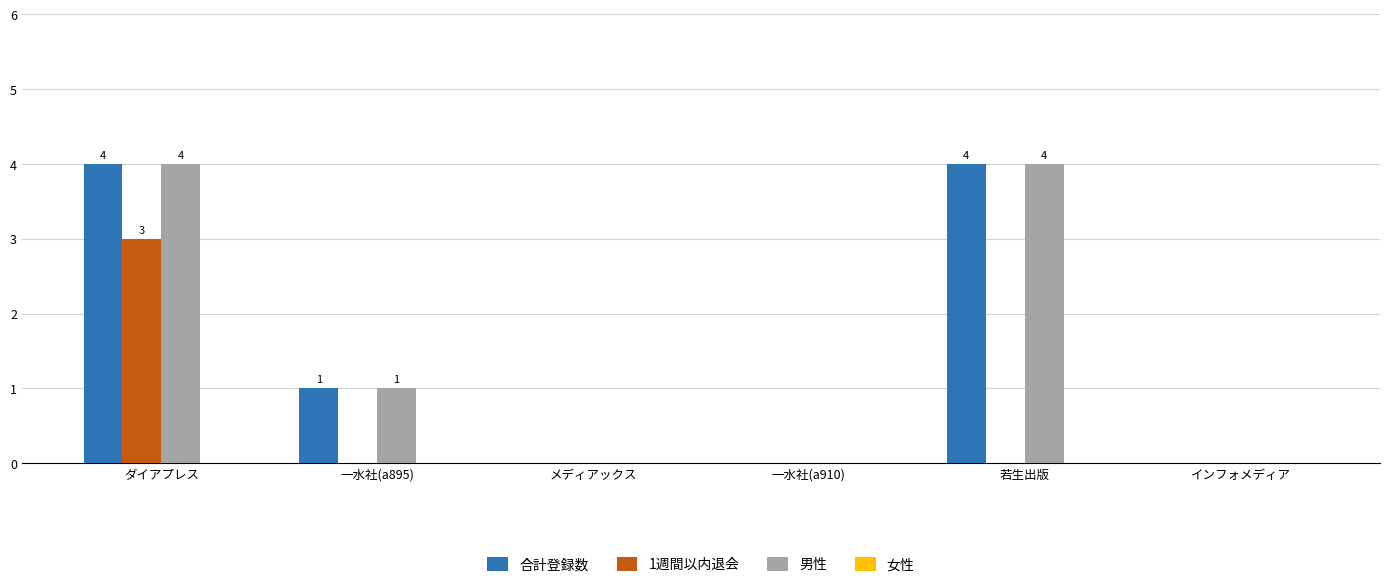

What is the sum of all 男性 values?

9